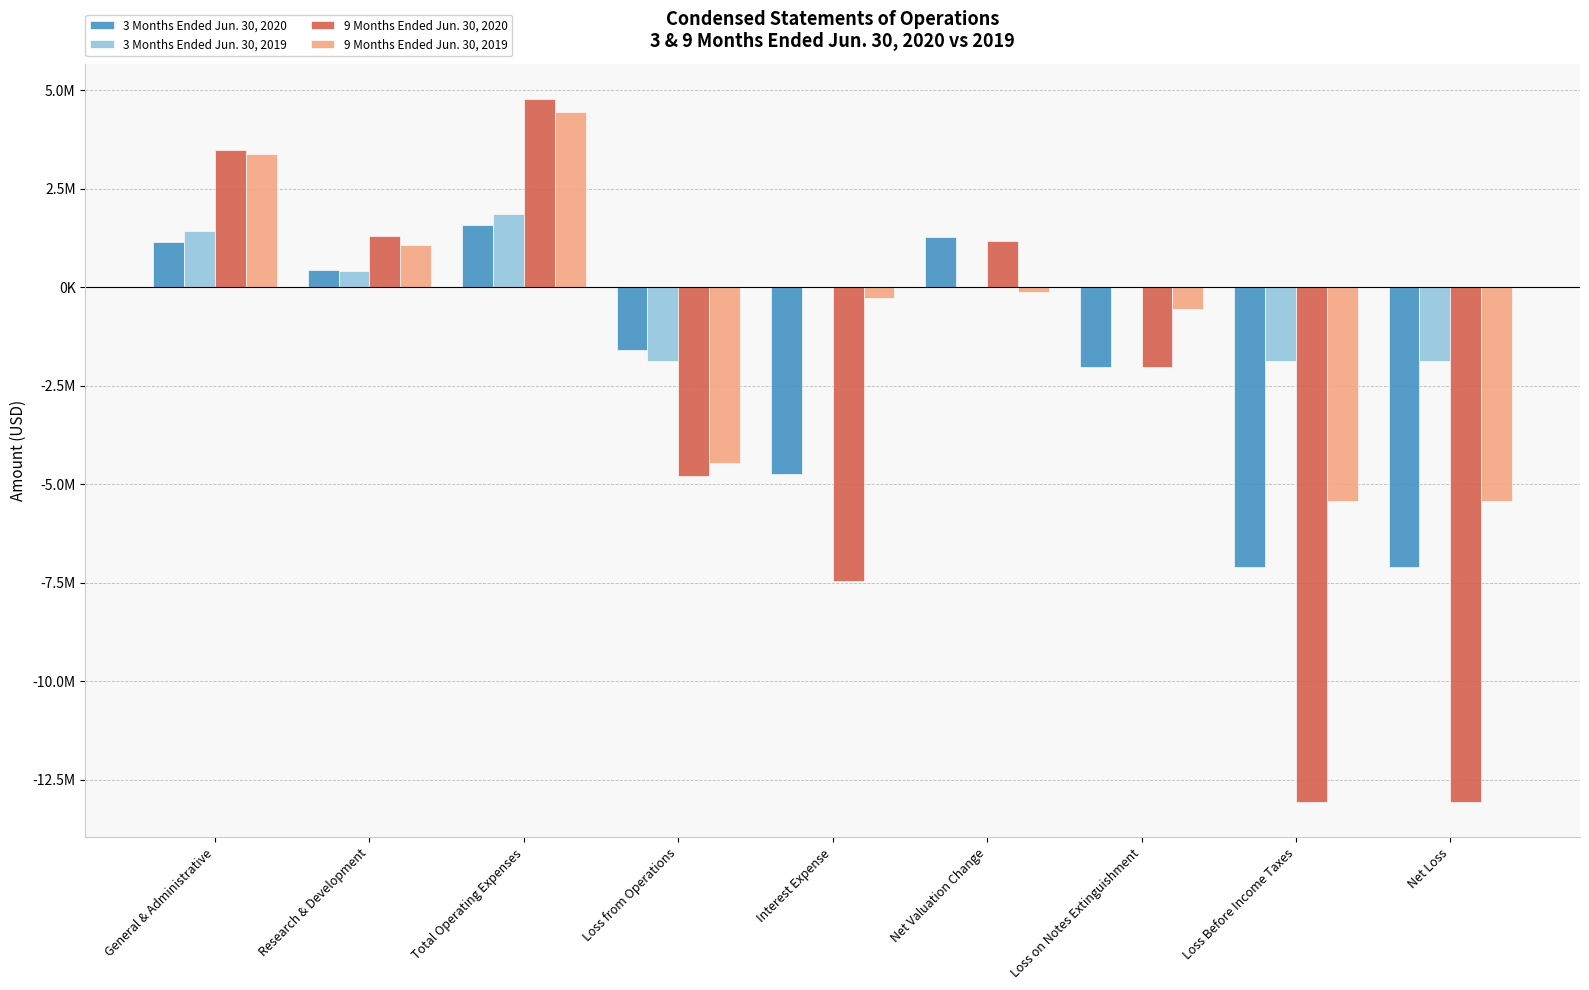

At which category does the chart reach its peak across all series?

Total Operating Expenses